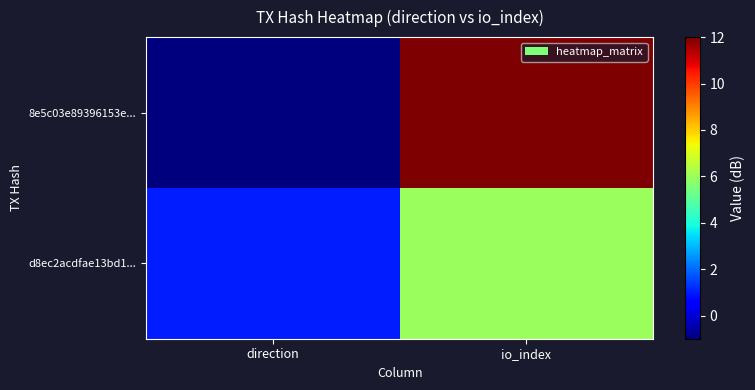

Rank the series by their average value, from lowest to highest.

d8ec2acdfae13bd1..., 8e5c03e89396153e...